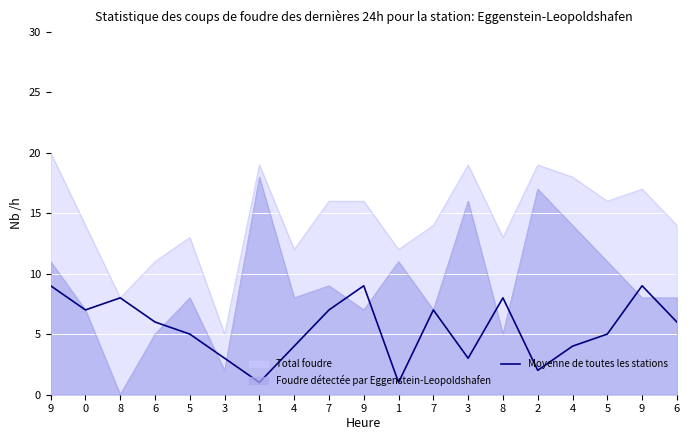

What is the change in value from 5 to 1?

-4